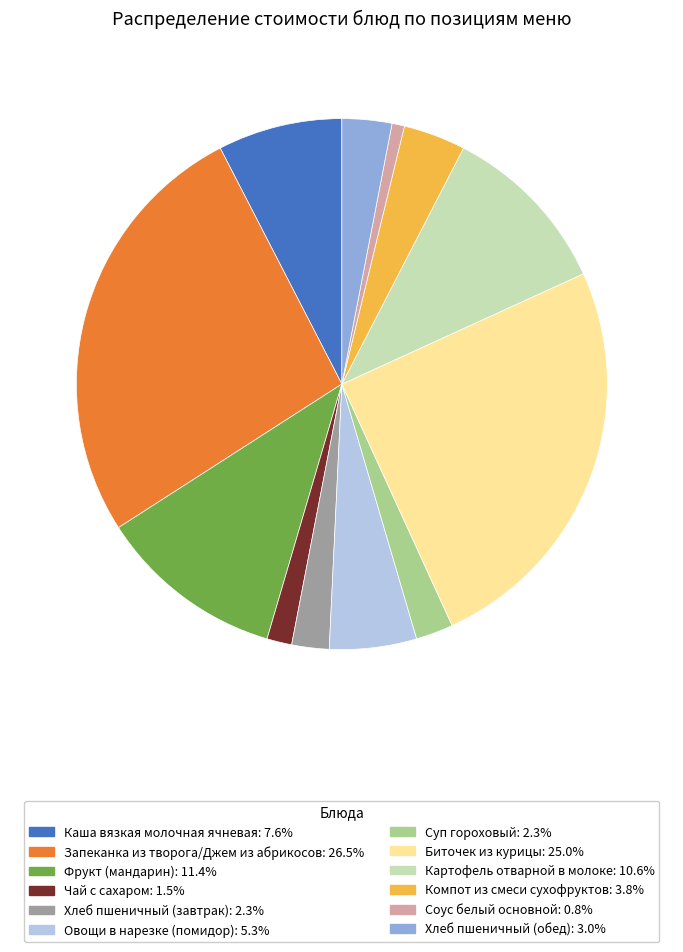

What is the smallest slice in the pie chart?

Соус белый основной